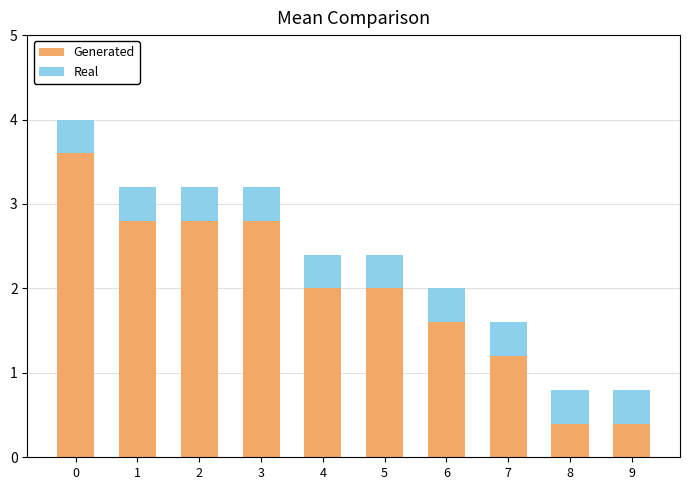

True or false: Generated has a value of 1.8 at 7.

False